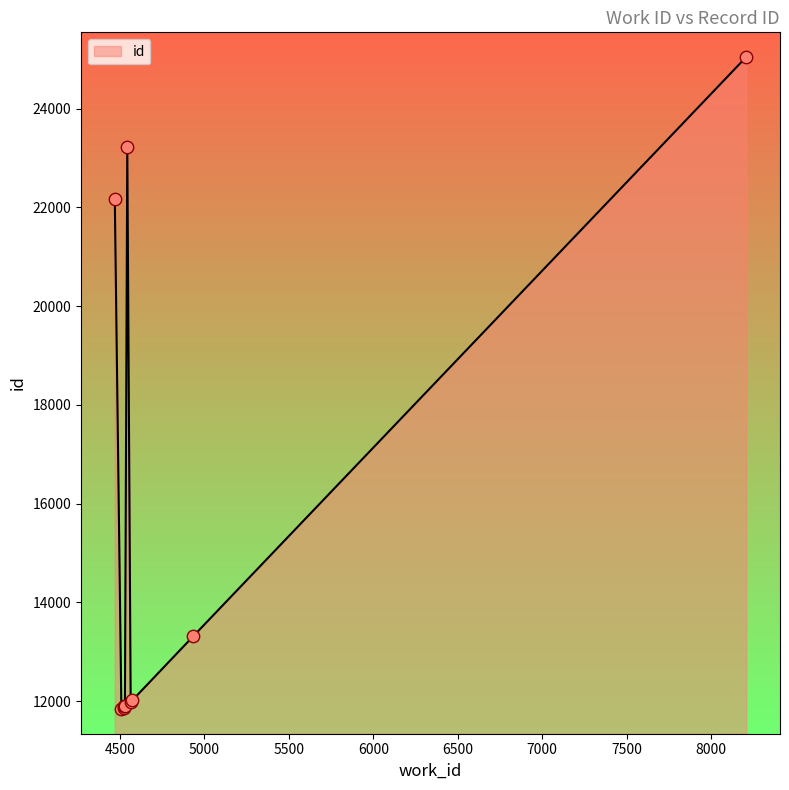

What is the difference between the maximum and minimum values?

13201